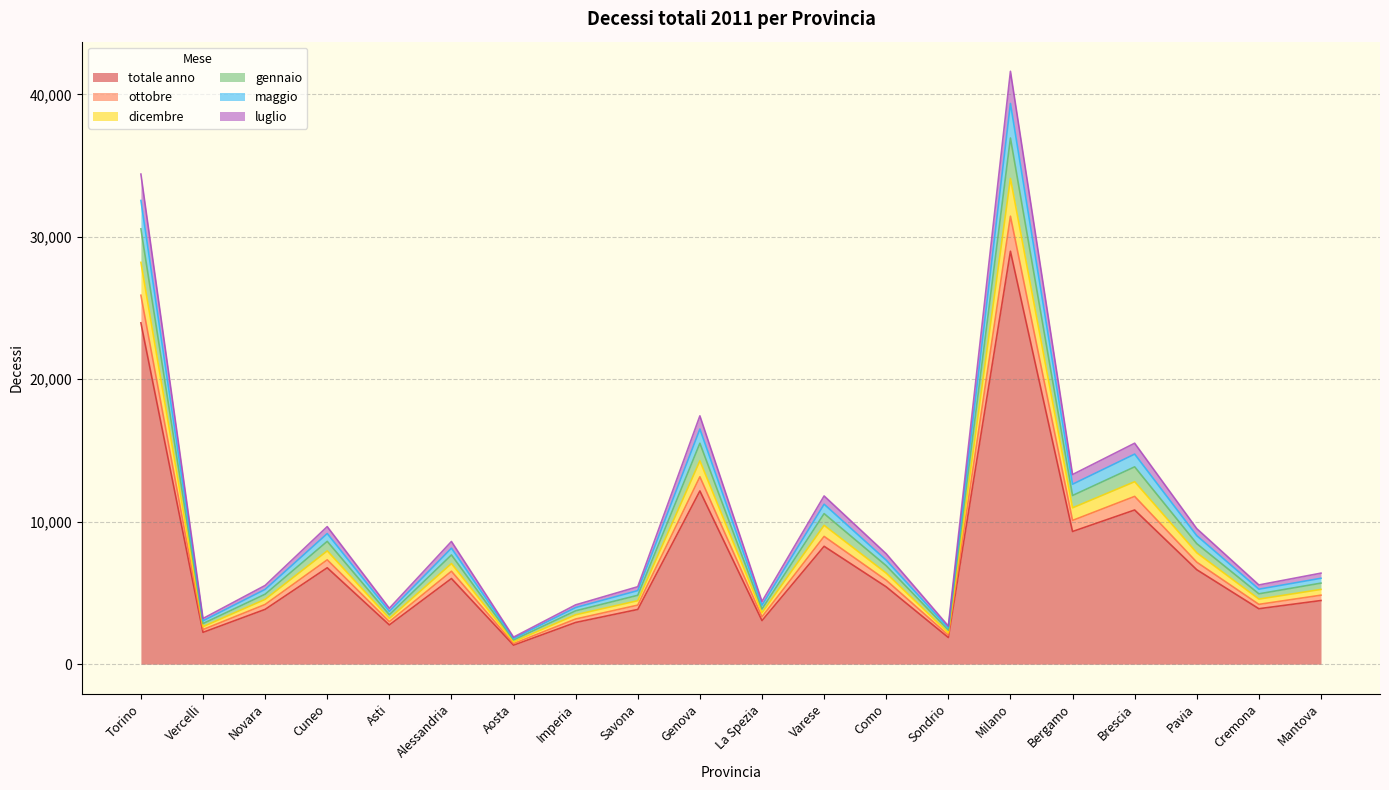

Does the chart display data point markers on the line(s)?

No